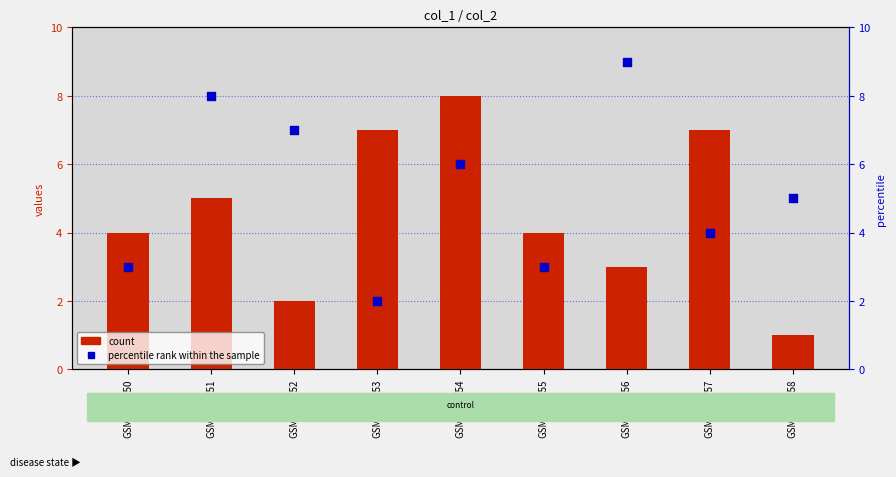

Which series has the largest total across all categories?

percentile rank within the sample